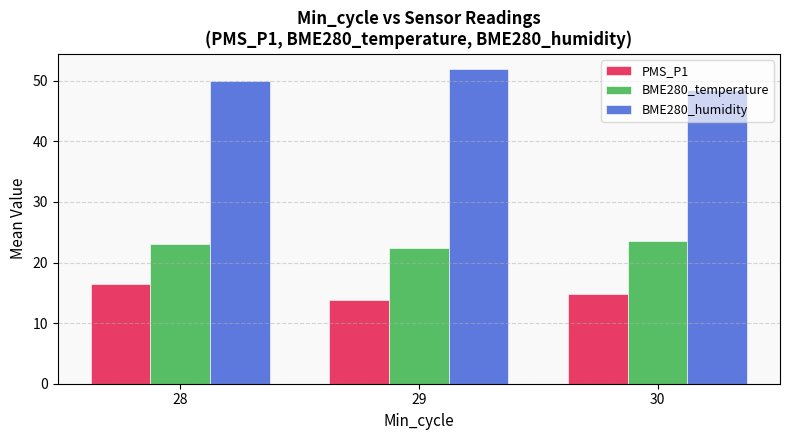

How many groups of bars are there?

3